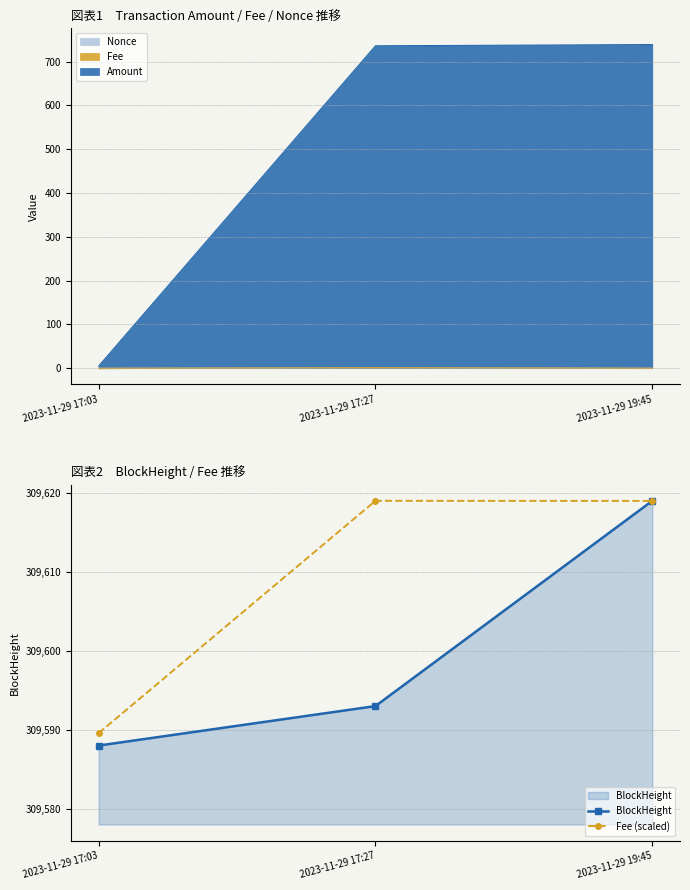

What is the approximate value of BlockHeight at 2023-11-29 17:27?

309593.0